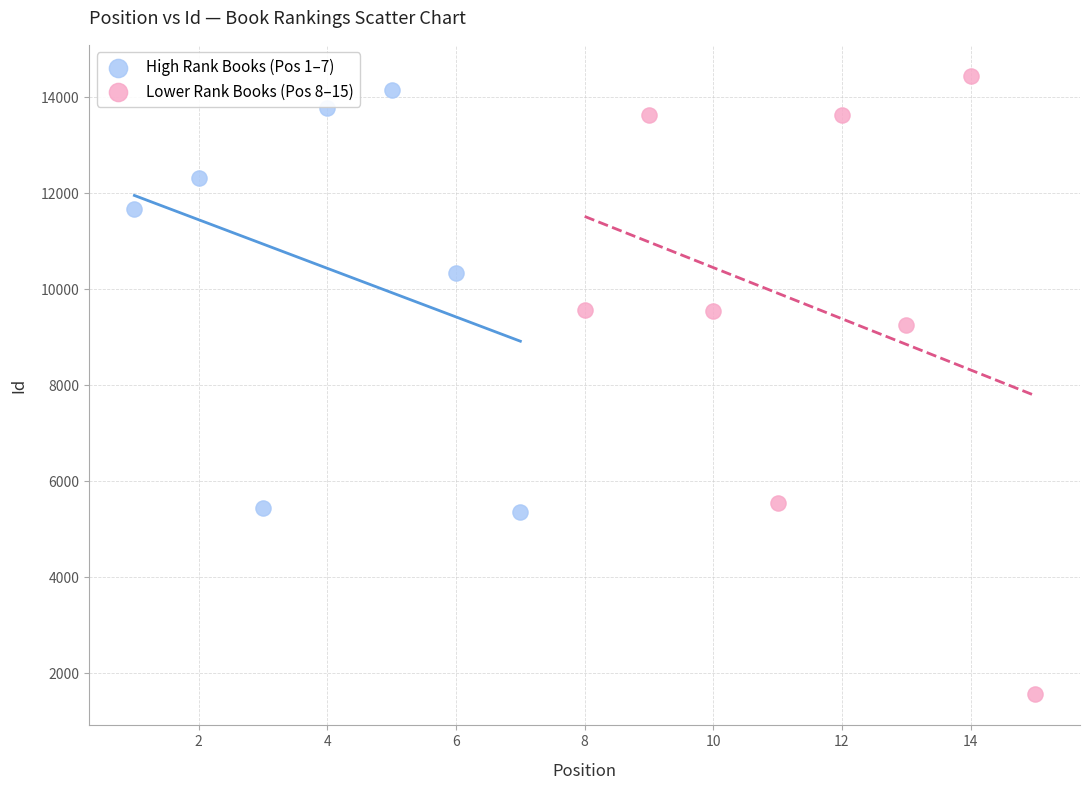

Which series has the largest Y range (max minus min)?

Lower Rank Books (Pos 8–15)